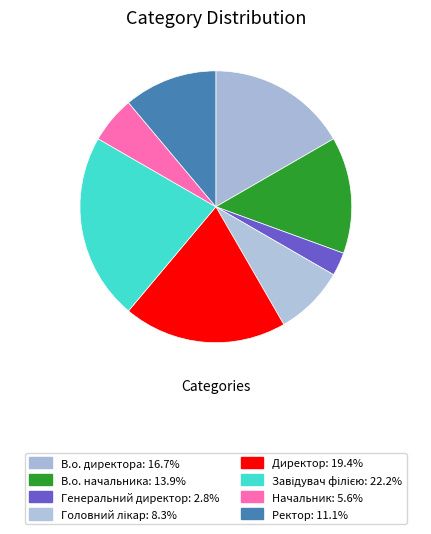

To the nearest percent, what is the difference between the largest and smallest slice percentages?

19%